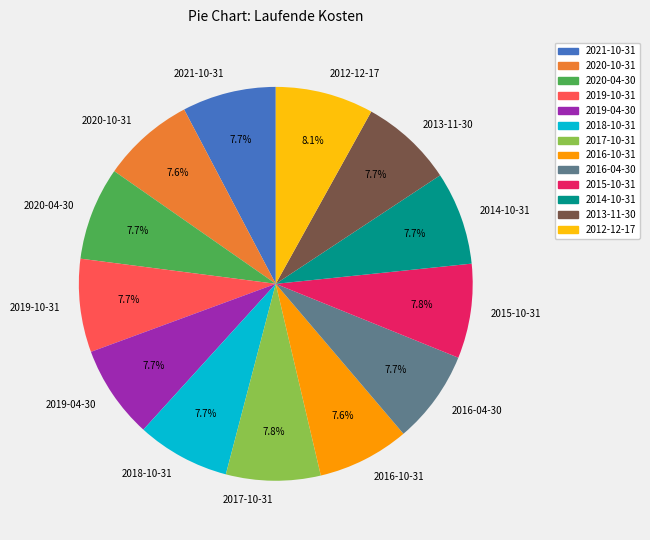

Count the number of slices in the pie.

13